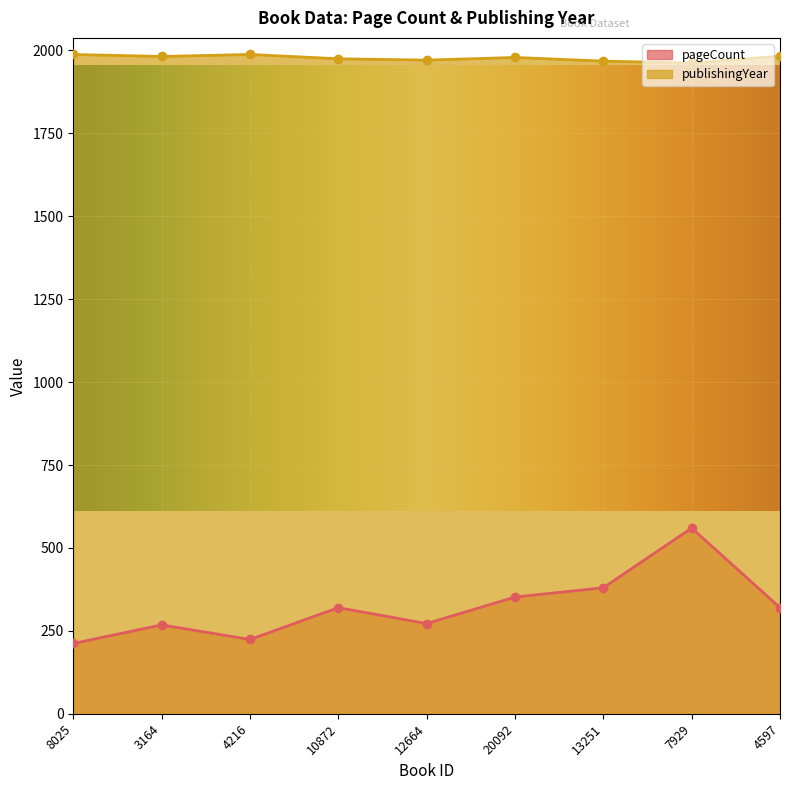

At how many categories does at least one series exceed 282?

9